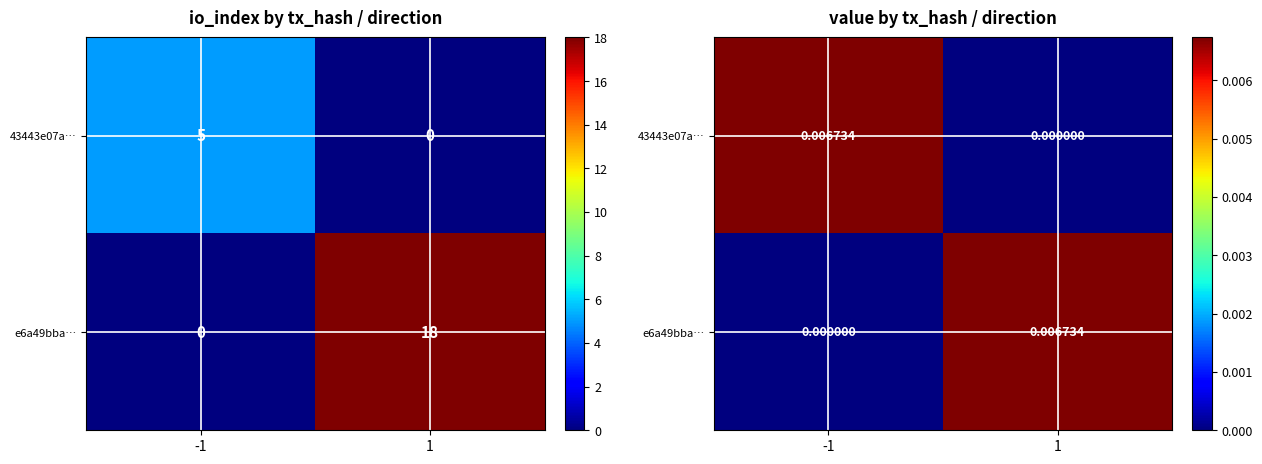

Is it true that e6a49bba… equals -0.0 at -1?

False